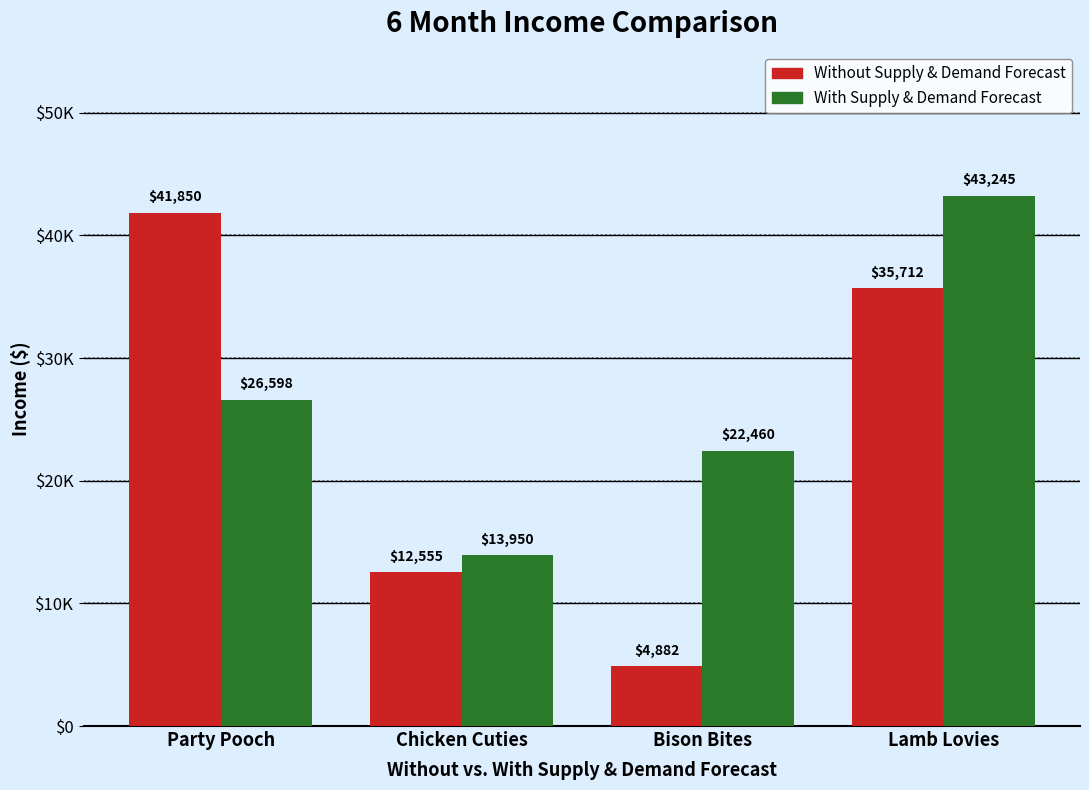

At which category does the chart reach its peak across all series?

Lamb Lovies